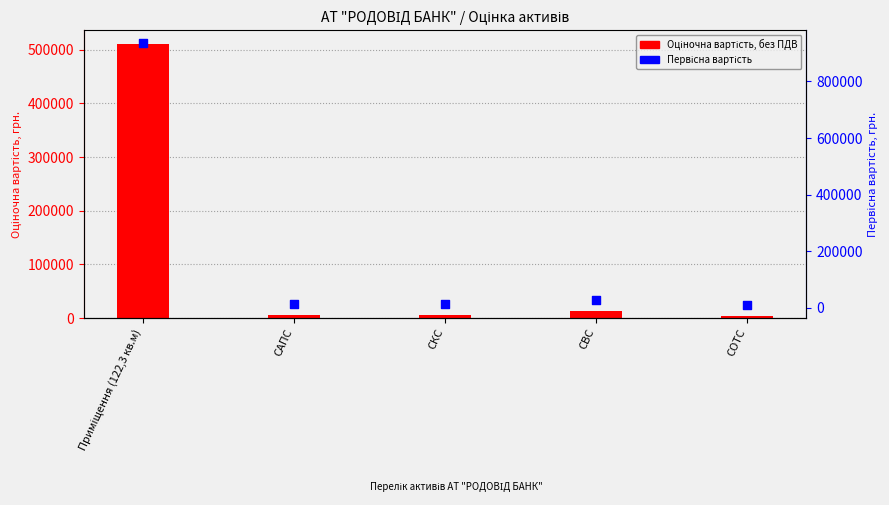

At which category is the sum across all series the highest?

Приміщення (122,3 кв.м)